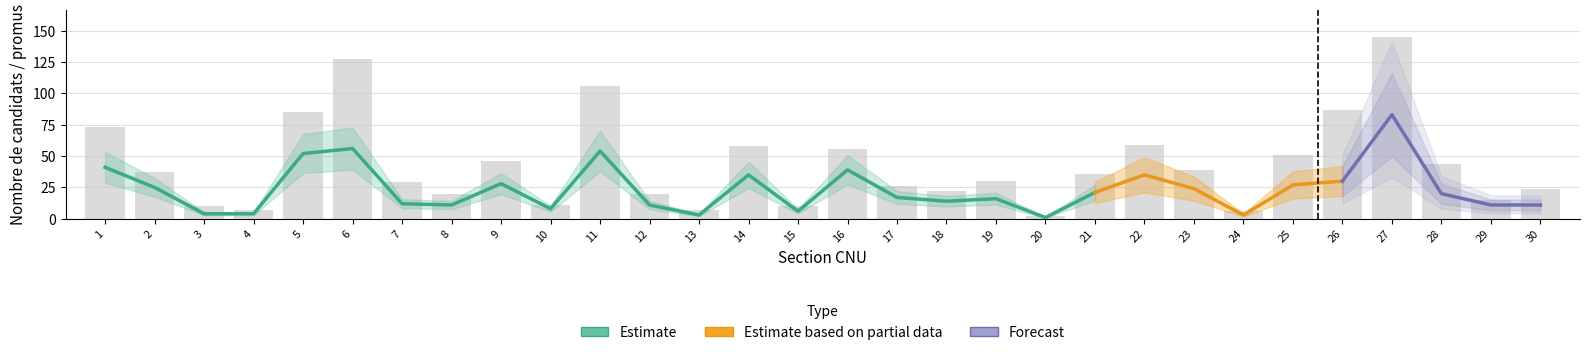

Reading left to right, what are all the values shown in this chart?

Candidats: 73	37	10	7	85	127	29	20	46	11	106	20	7	58	10	56	26	22	30	2	36	59	39	6	51	87	145	44	15	24
Promus CNU: 26	17	3	3	21	28	8	7	18	4	33	7	2	16	5	15	6	8	9	1	12	15	14	2	20	21	36	13	3	6
Promus localement: 15	8	1	1	31	28	4	4	10	4	21	4	1	19	1	24	11	6	7	0	9	20	10	1	7	9	47	7	8	5
Total promus: 41	25	4	4	52	56	12	11	28	8	54	11	3	35	6	39	17	14	16	1	21	35	24	3	27	30	83	20	11	11